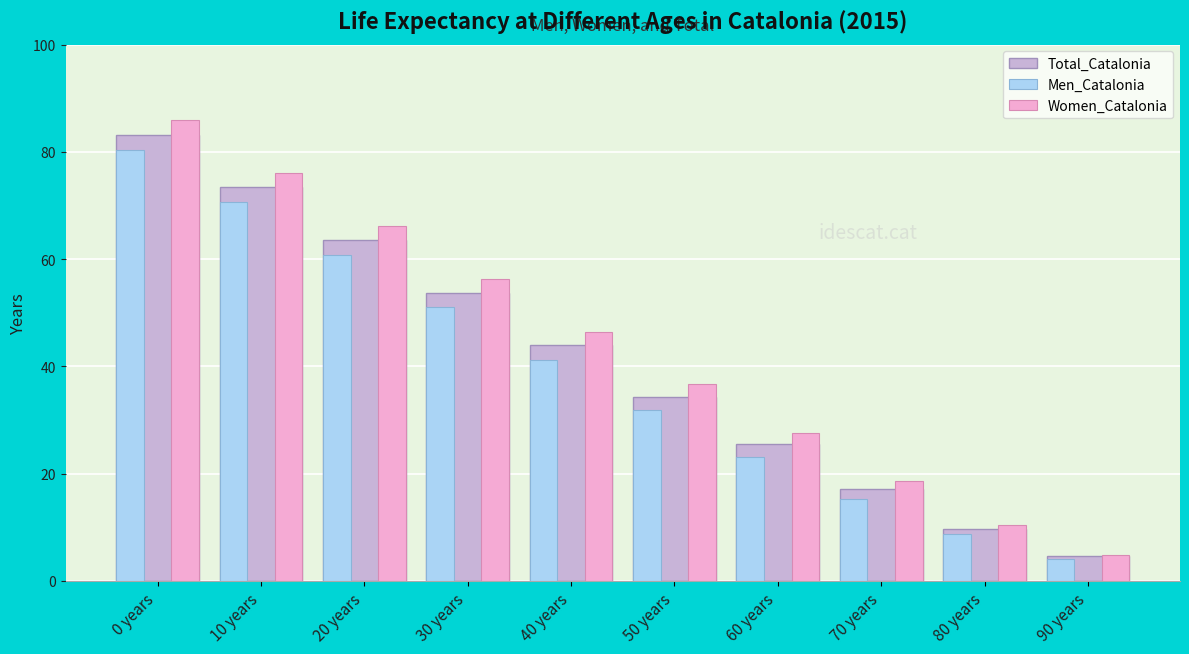

The value of Total_Catalonia at 20 years is 33.0. True or false?

False